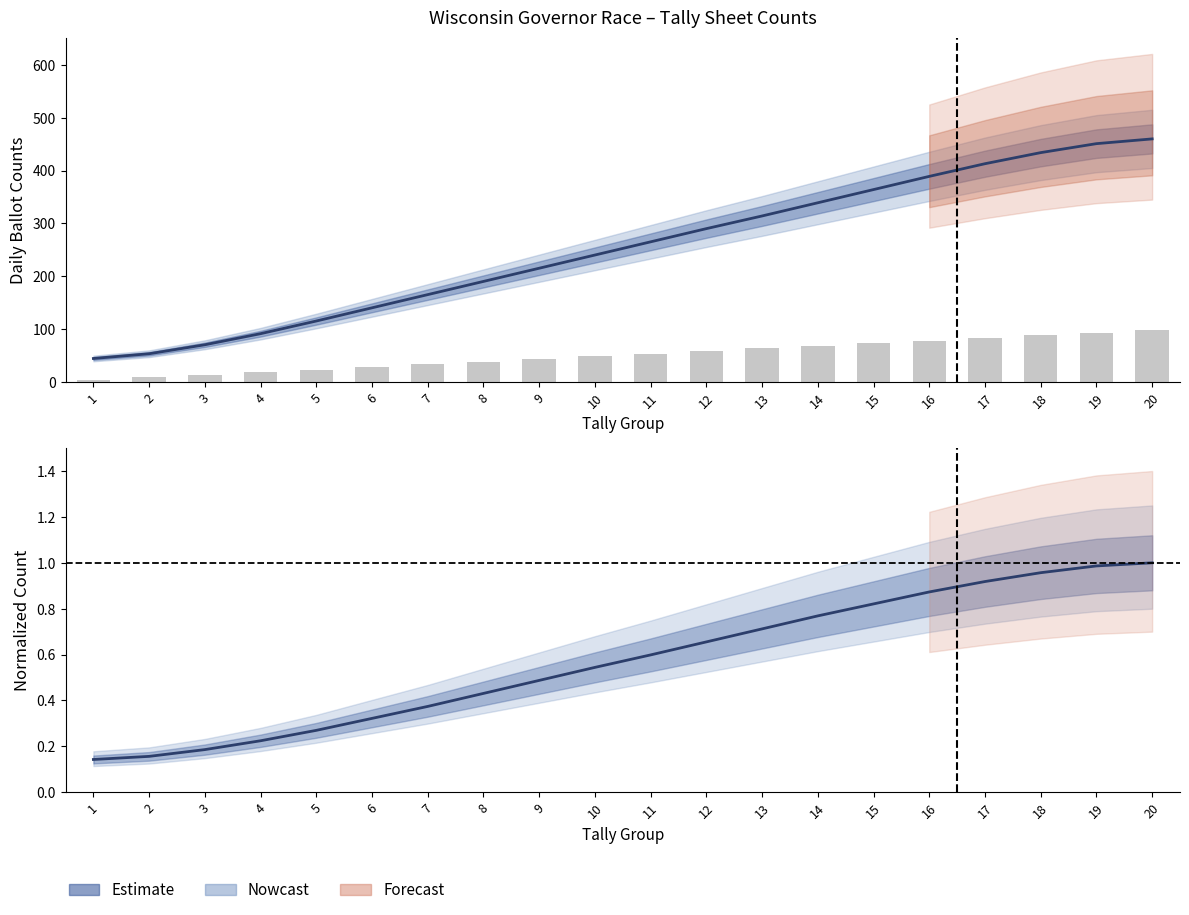

How many distinct data groups are displayed?

3